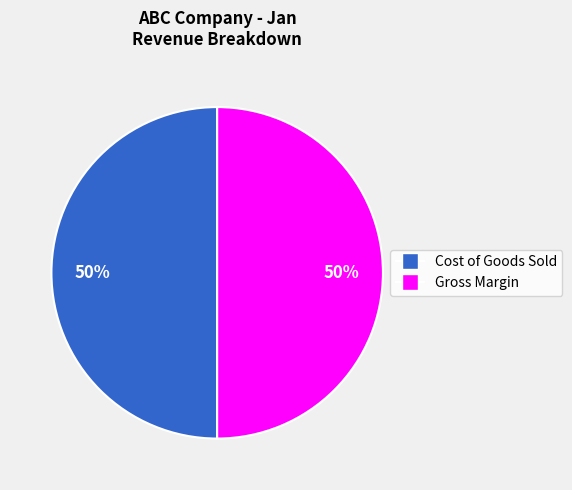

Combined, do Gross Margin and Cost of Goods Sold account for over 50%?

Yes